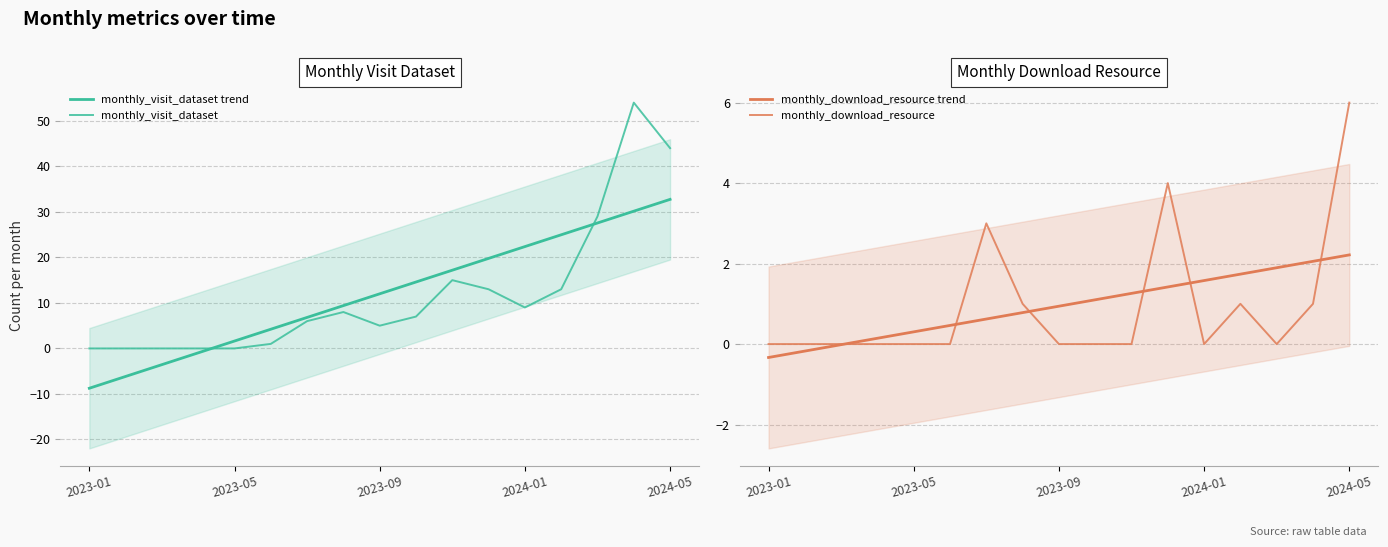

What is the value of the monthly_visit_dataset trend point at the 10th from the left?

14.6